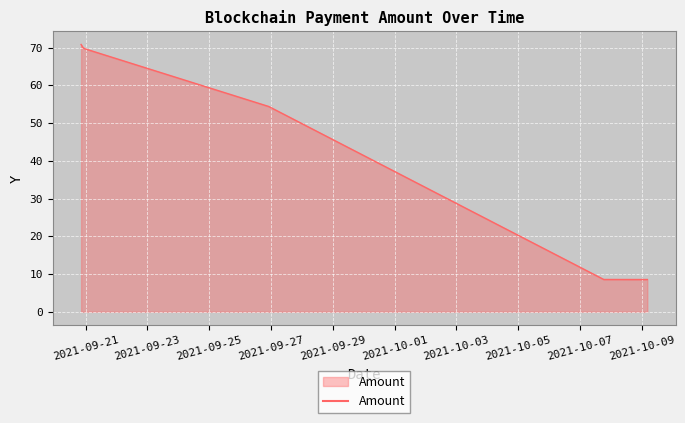

What is the minimum value shown in the chart?

8.5